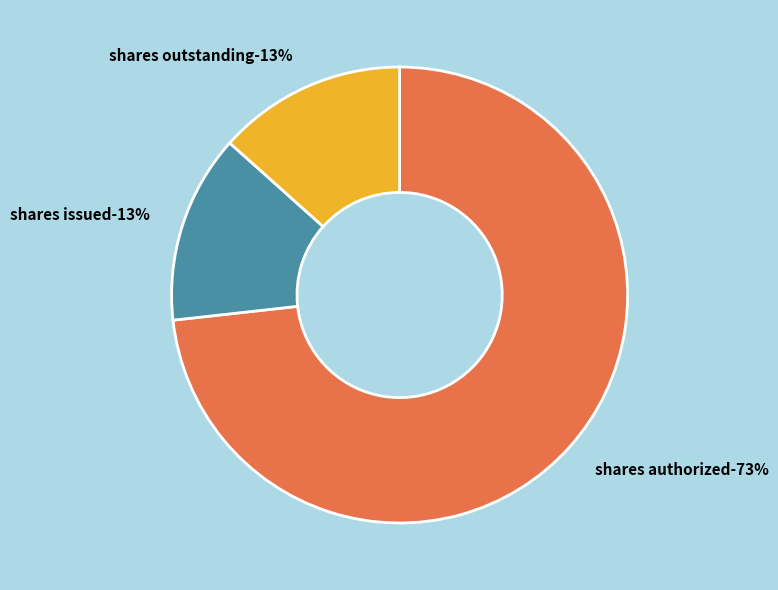

Between Common stock, shares authorized and Common stock, shares outstanding, which is larger?

Common stock, shares authorized